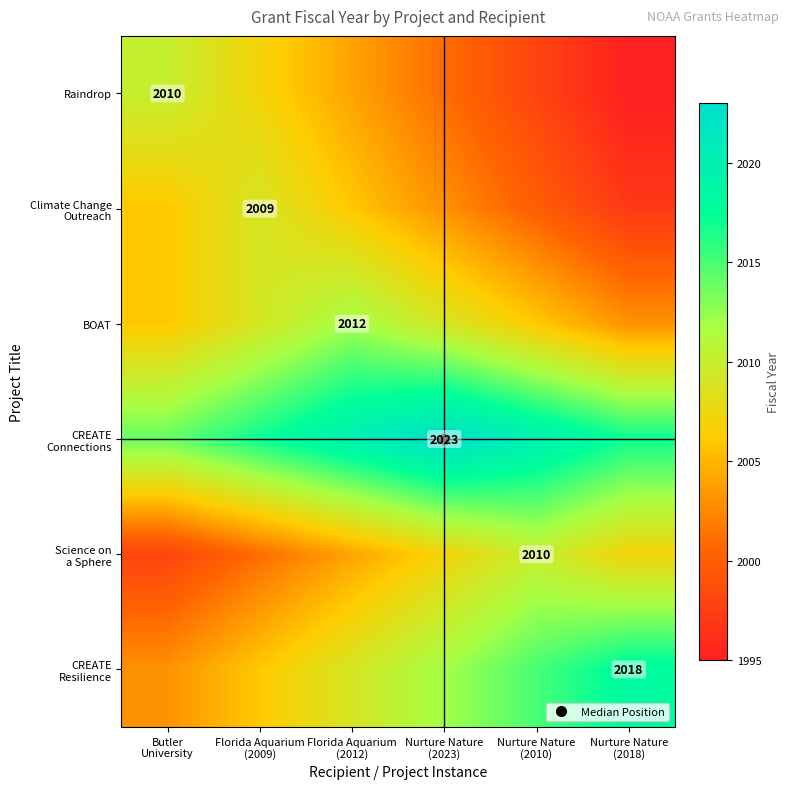

Which series has the largest range (max minus min)?

Raindrop